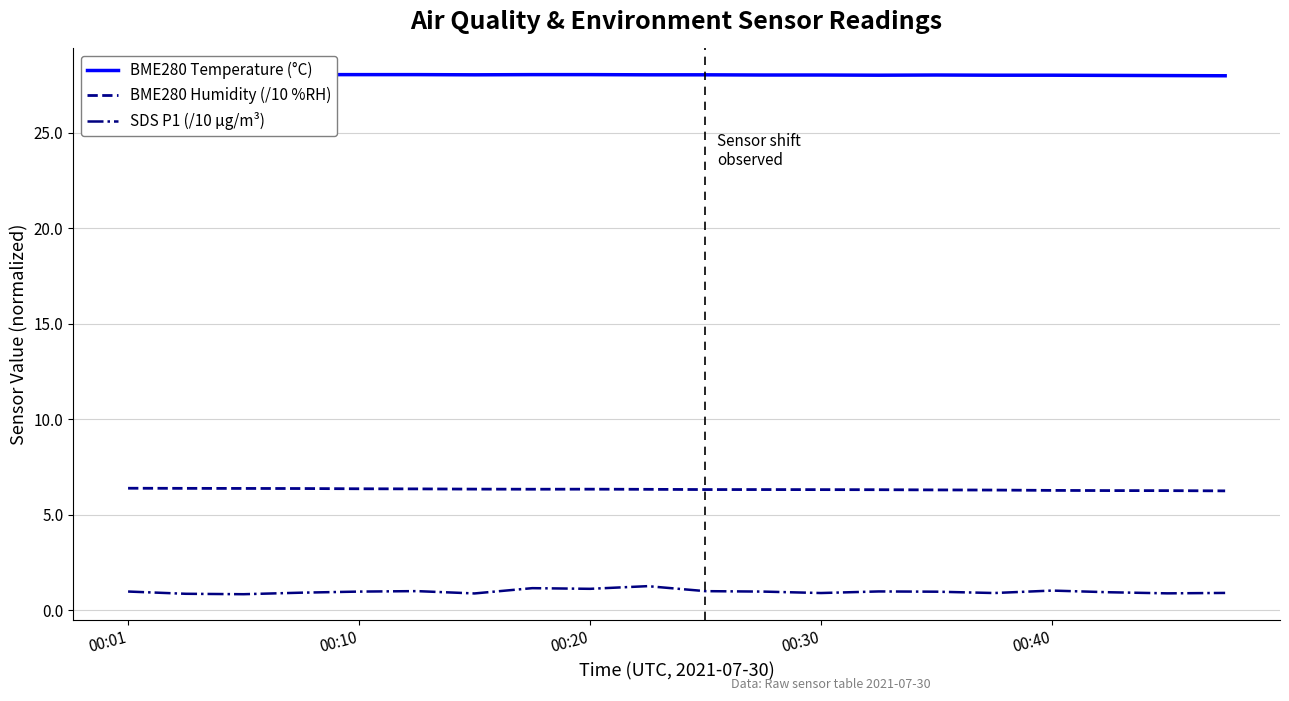

What is the highest value of the SDS P1 (/10 µg/m³) series?

1.3